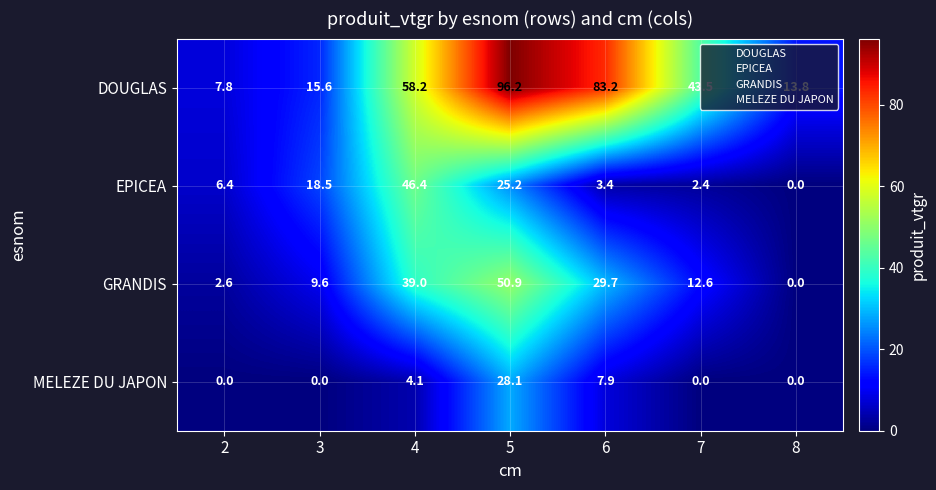

At which category is the sum across all series the highest?

5